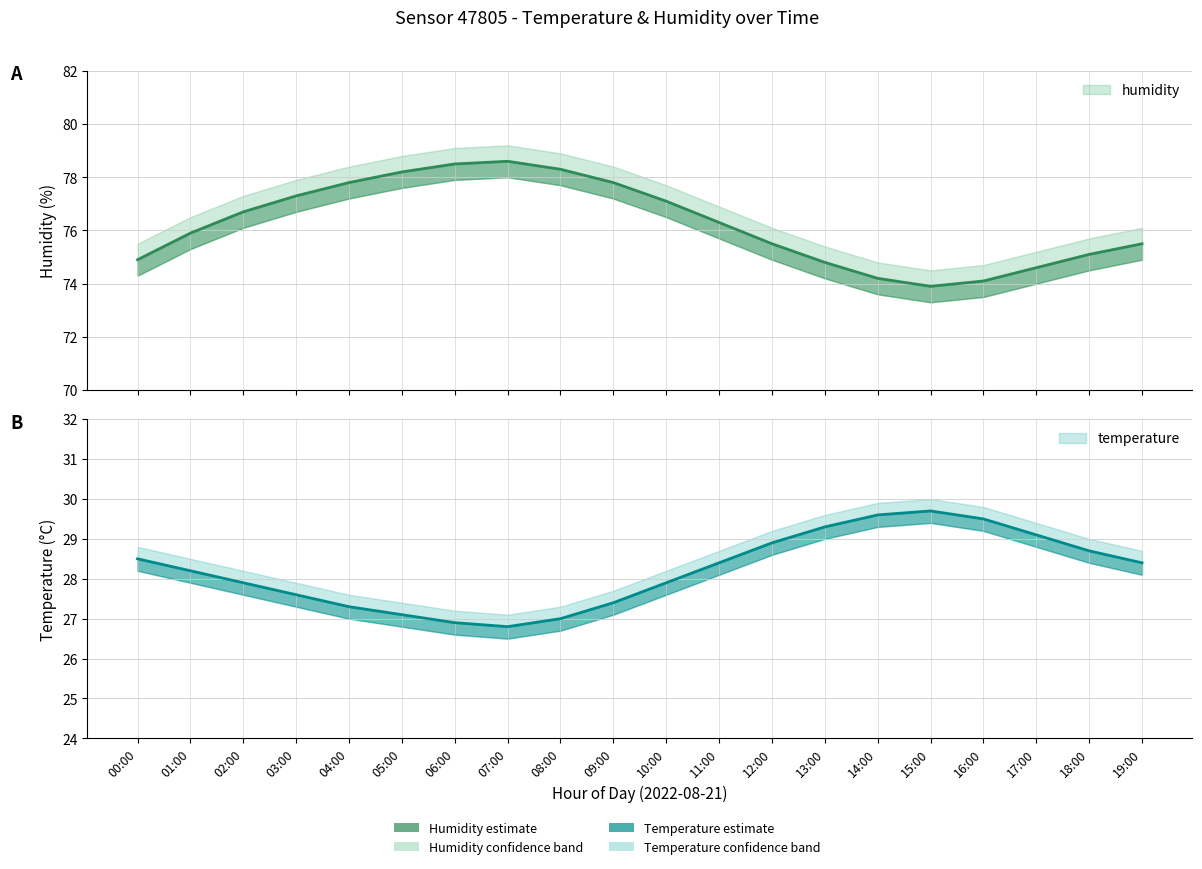

True or false: temperature_upper has a value of 29.0 at 18:00.

True